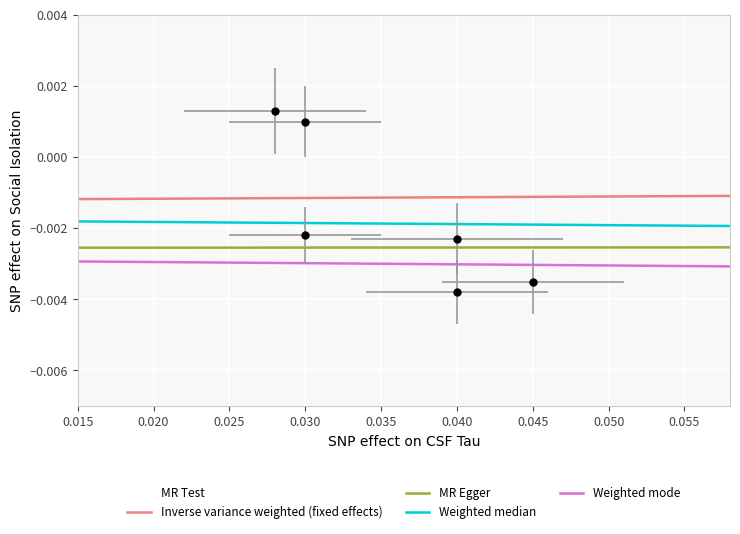

At which category is the sum across all series the highest?

0.015